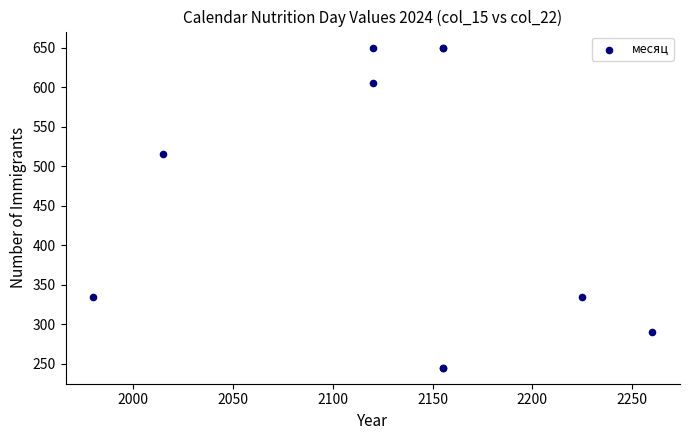

What Y value in the scatter plot is closest to 447?

515